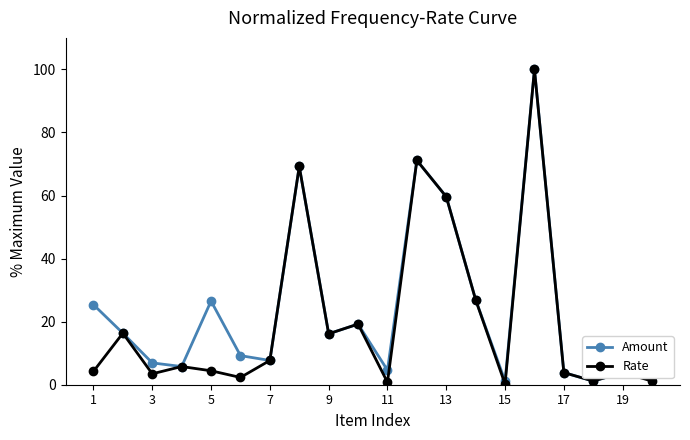

In Rate, how many points are lower than both neighbors (excluding endpoints)?

6